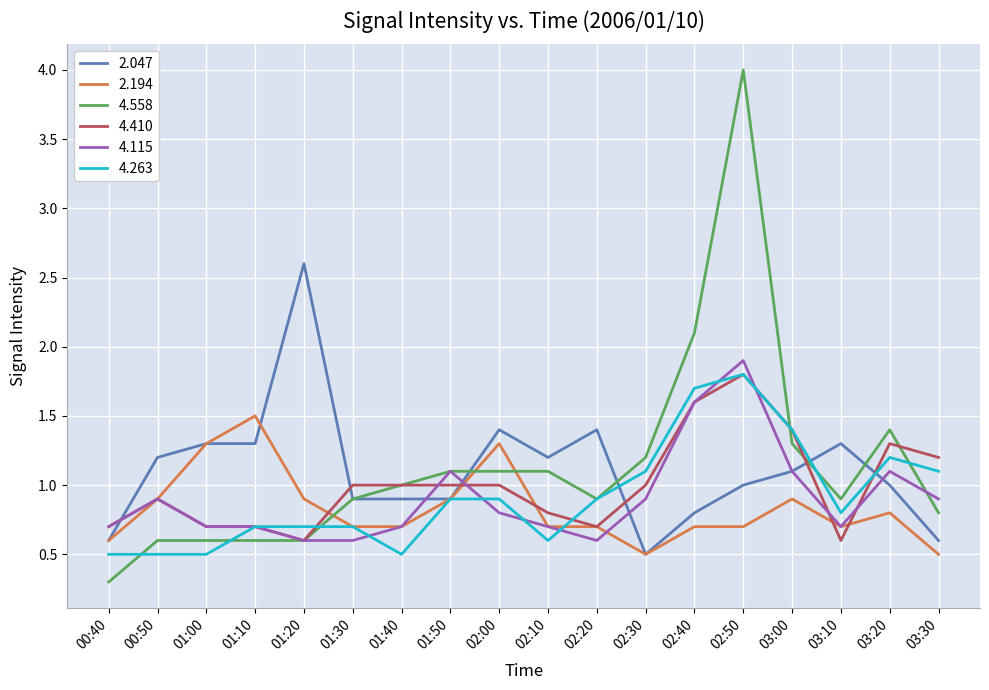

What is the sum of all 2.047 values?

20.0